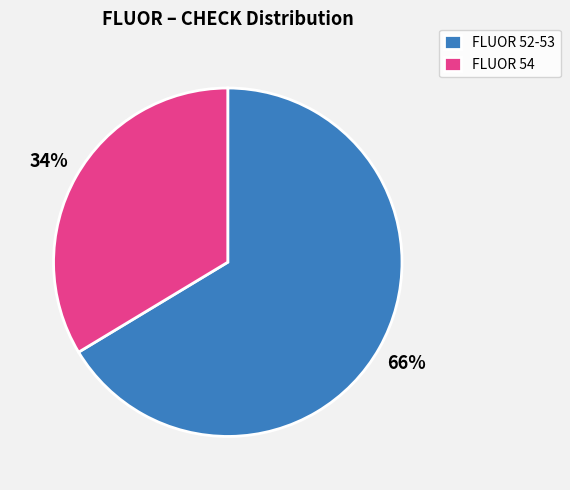

What is the ratio of the value at FLUOR 54 to the value at FLUOR 52-53?

0.5